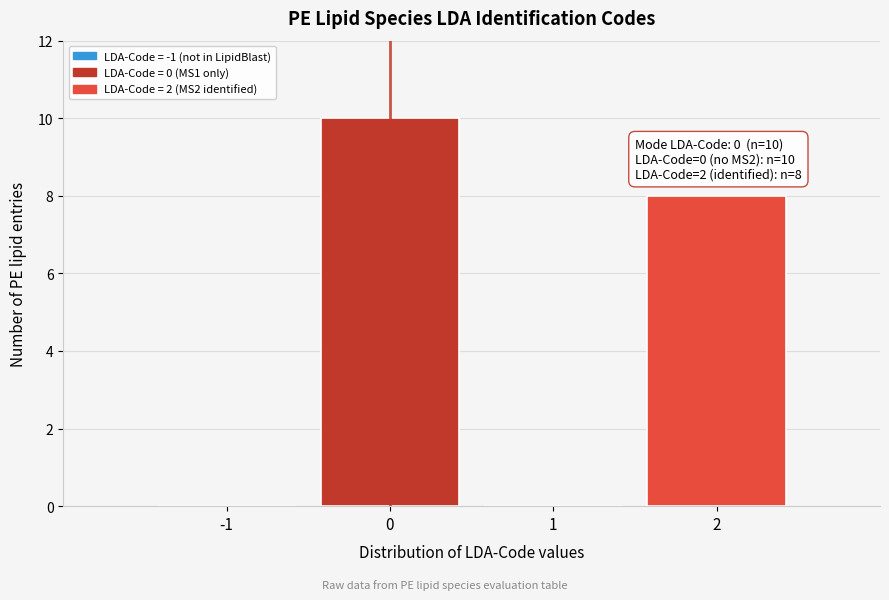

Reading right to left, what are all the values shown in this chart?

2=8	1=0	0=10	-1=0